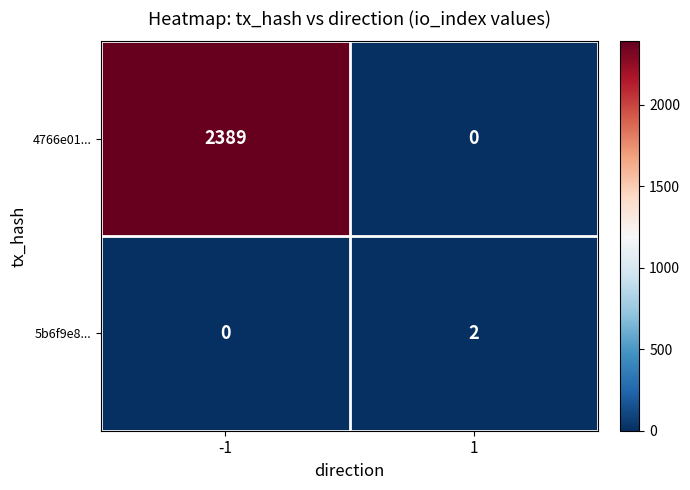

At which category is the sum across all series the highest?

-1